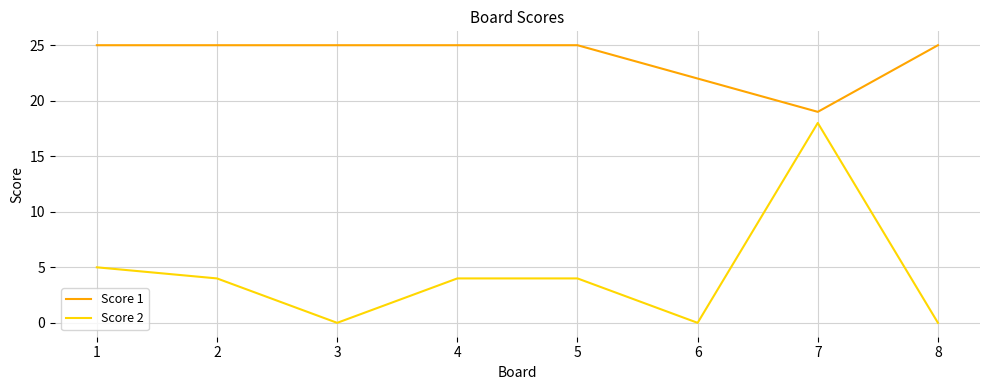

Which series changed the most between 1 and 7?

Score 2